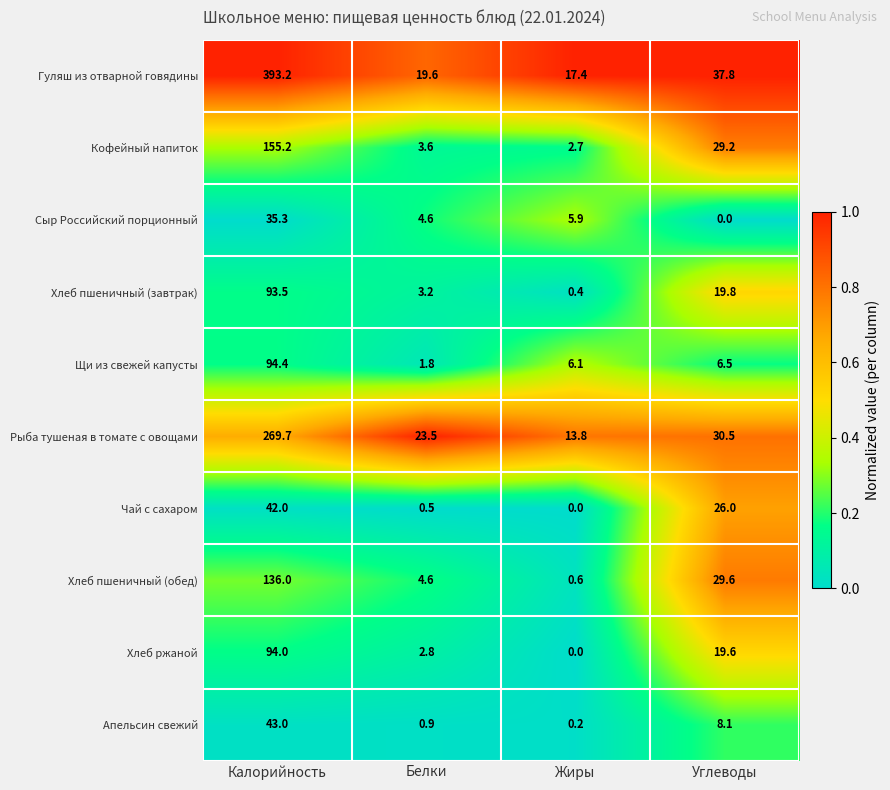

At Калорийность, list the series in order from smallest to largest.

Сыр Российский порционный, Чай с сахаром, Апельсин свежий, Хлеб пшеничный (завтрак), Хлеб ржаной, Щи из свежей капусты, Хлеб пшеничный (обед), Кофейный напиток, Рыба тушеная в томате с овощами, Гуляш из отварной говядины